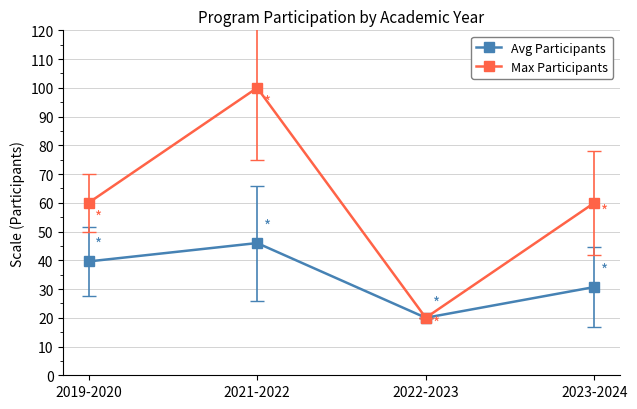

Is the value of Avg Participants at 2023-2024 greater than the value of Max Participants at 2022-2023?

Yes